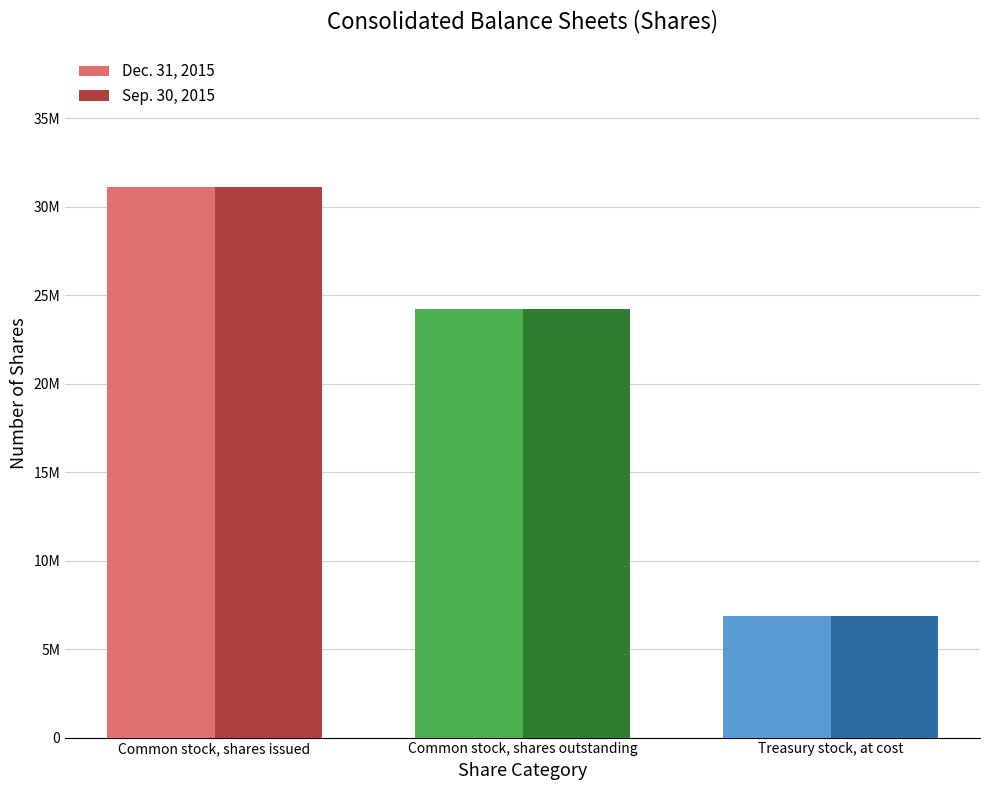

Which series has the largest total across all categories?

Dec. 31, 2015